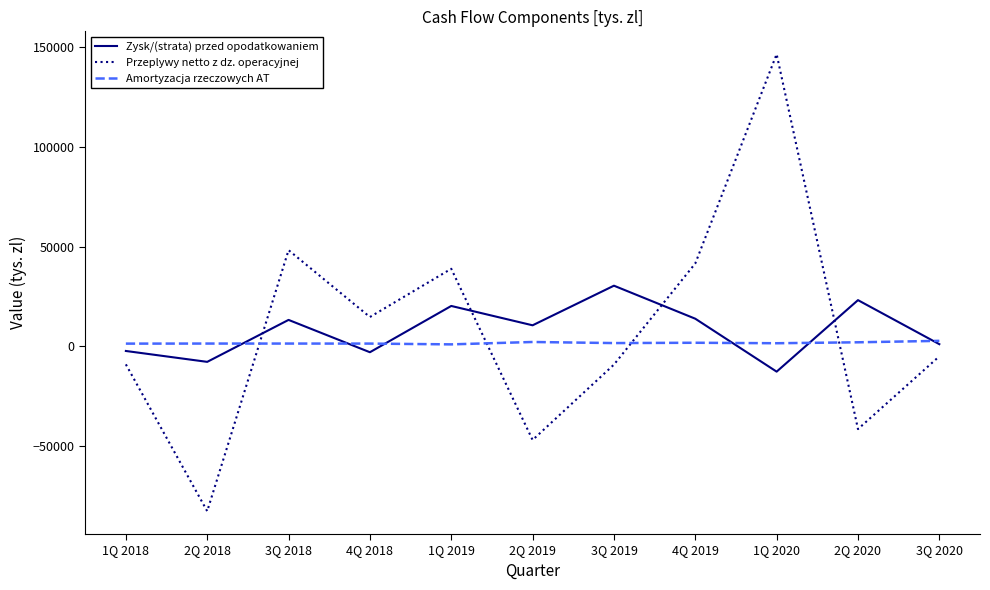

Where is the first local minimum for Zysk/(strata) przed opodatkowaniem?

2Q 2018